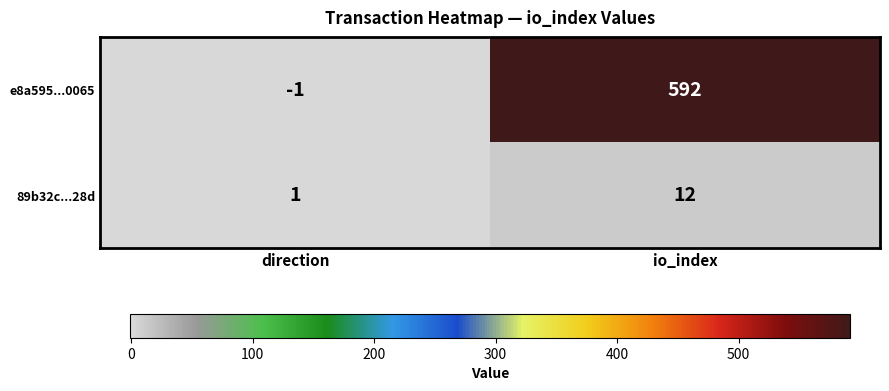

What is the average value of the e8a595...0065 series?

296